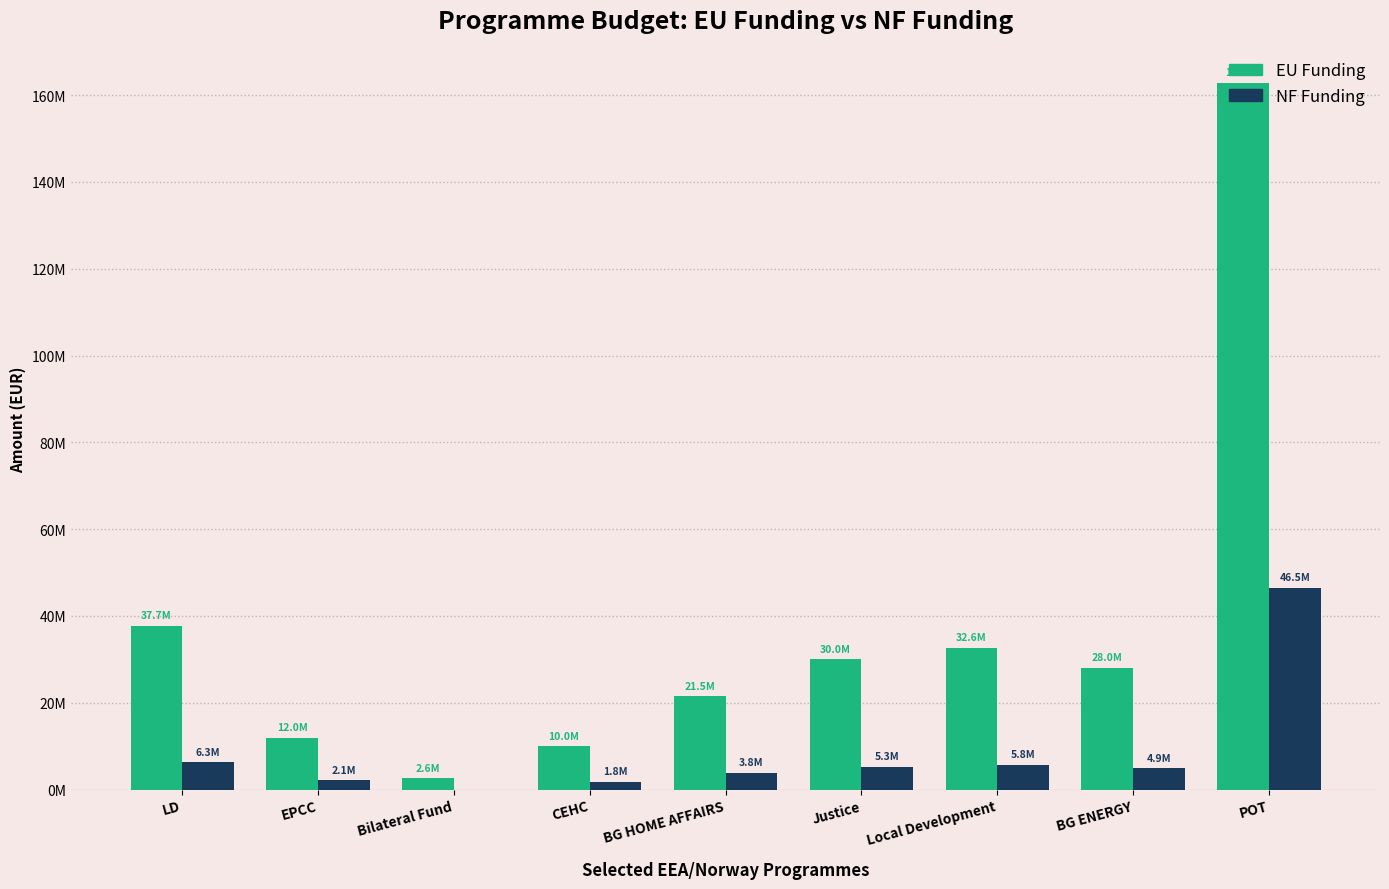

Does the chart contain stacked bars?

No